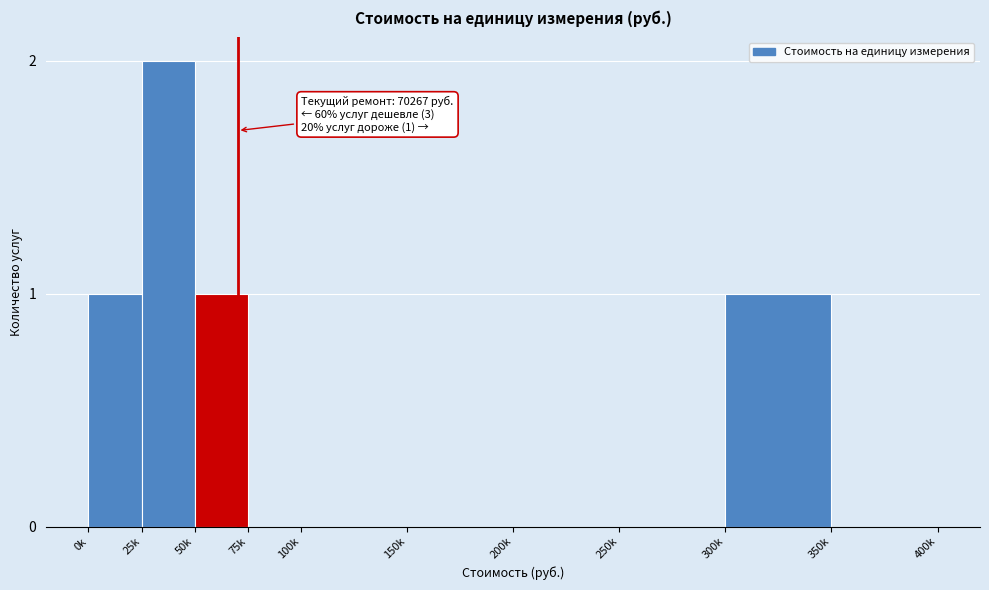

Reading left to right, what are all the values shown in this chart?

0k=1	25k=2	50k=1	75k=0	100k=0	150k=0	200k=0	250k=0	300k=1	350k=0